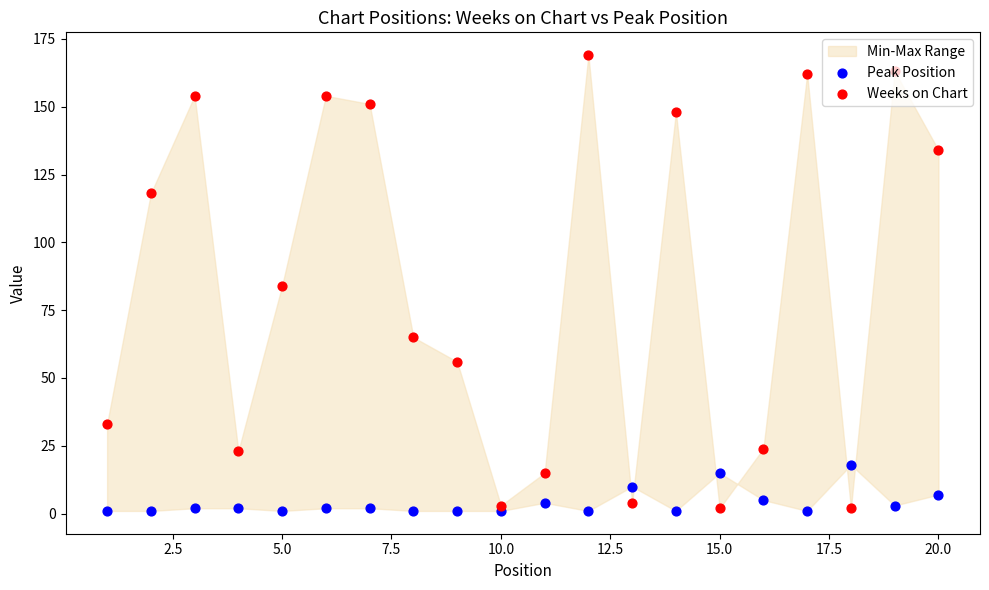

Which series reaches the minimum Y coordinate?

Peak Position